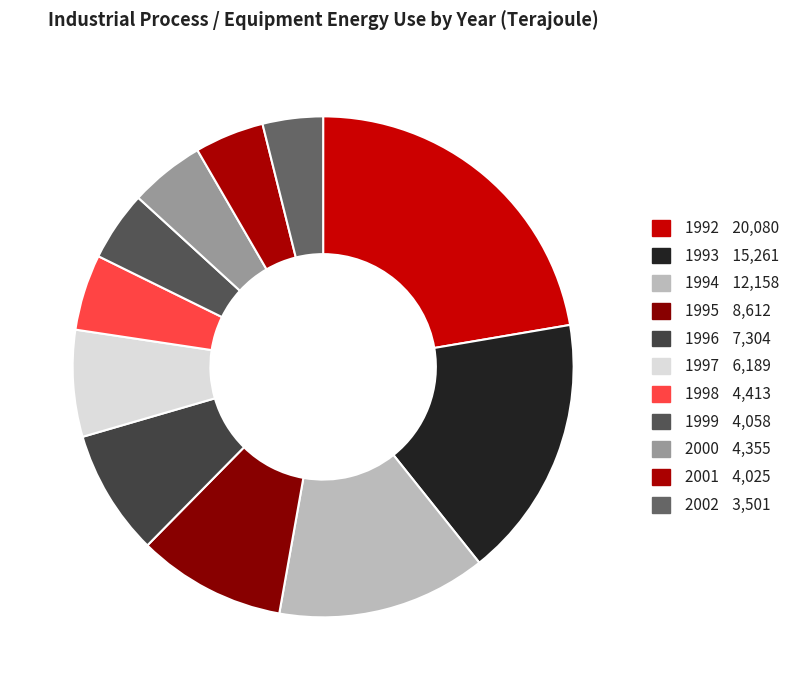

How many slices are in this pie chart?

11